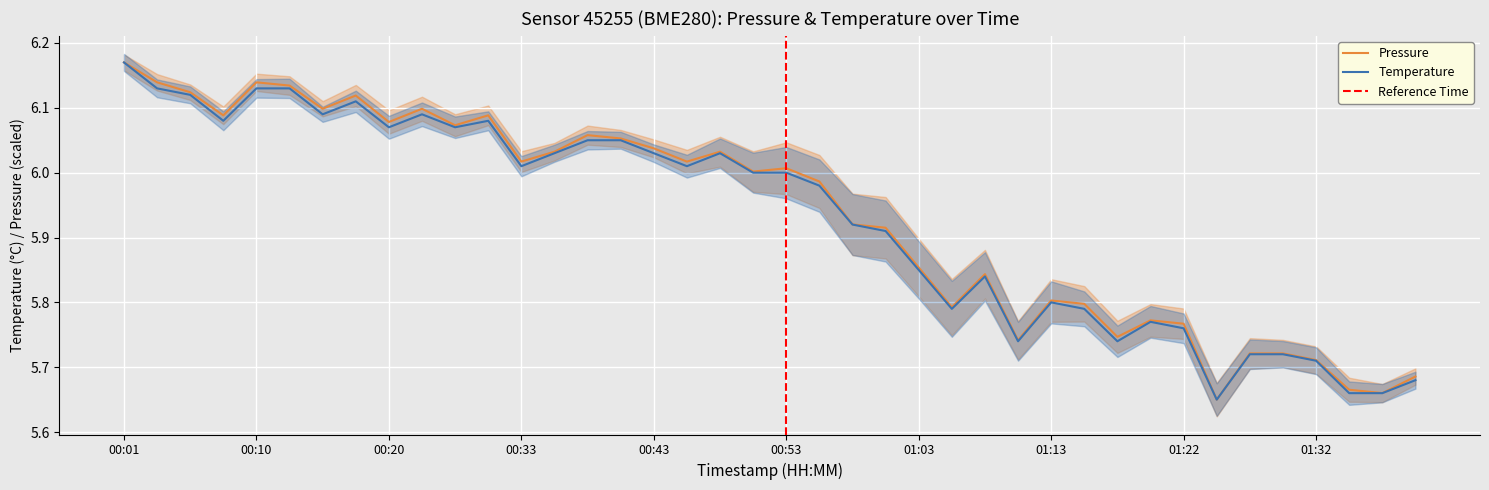

Is it true that temperature equals 6.1 at 00:25?

True